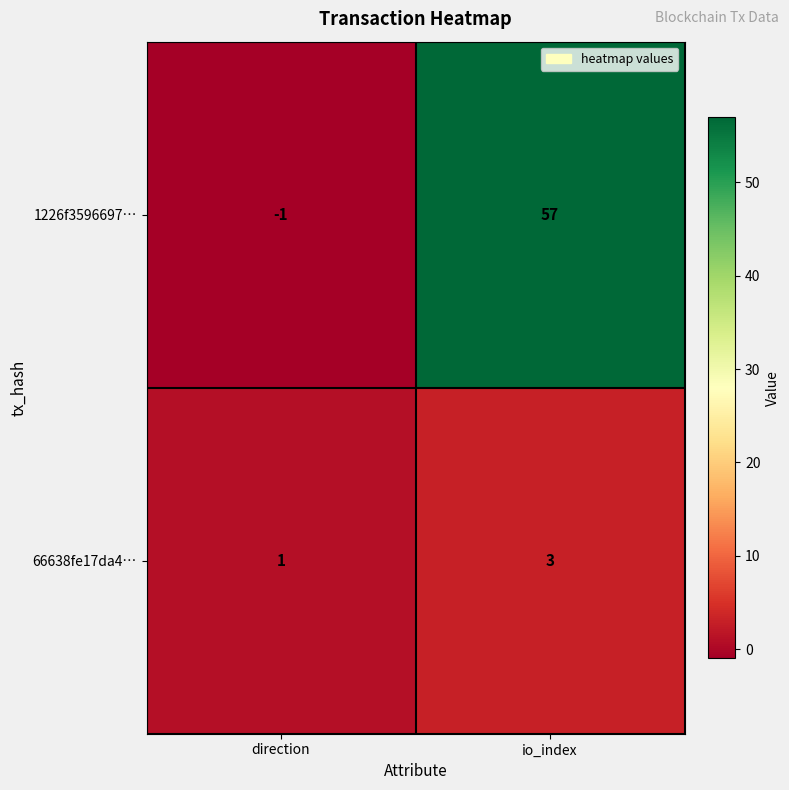

Rank the series at io_index from lowest to highest value.

66638fe17da4…, 1226f3596697…